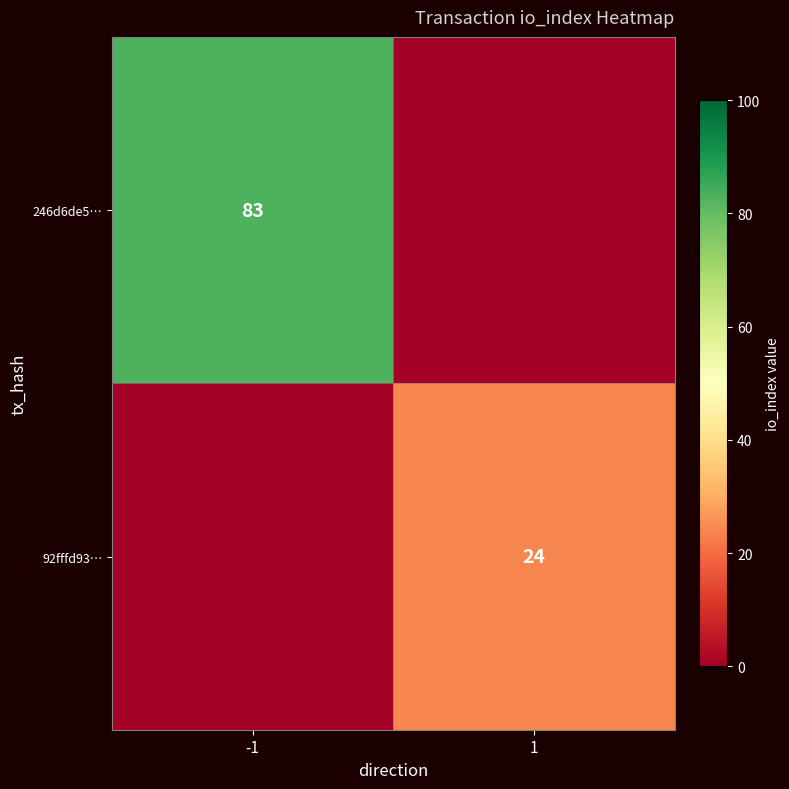

The value of 92fffd93… at 1 is 16. True or false?

False